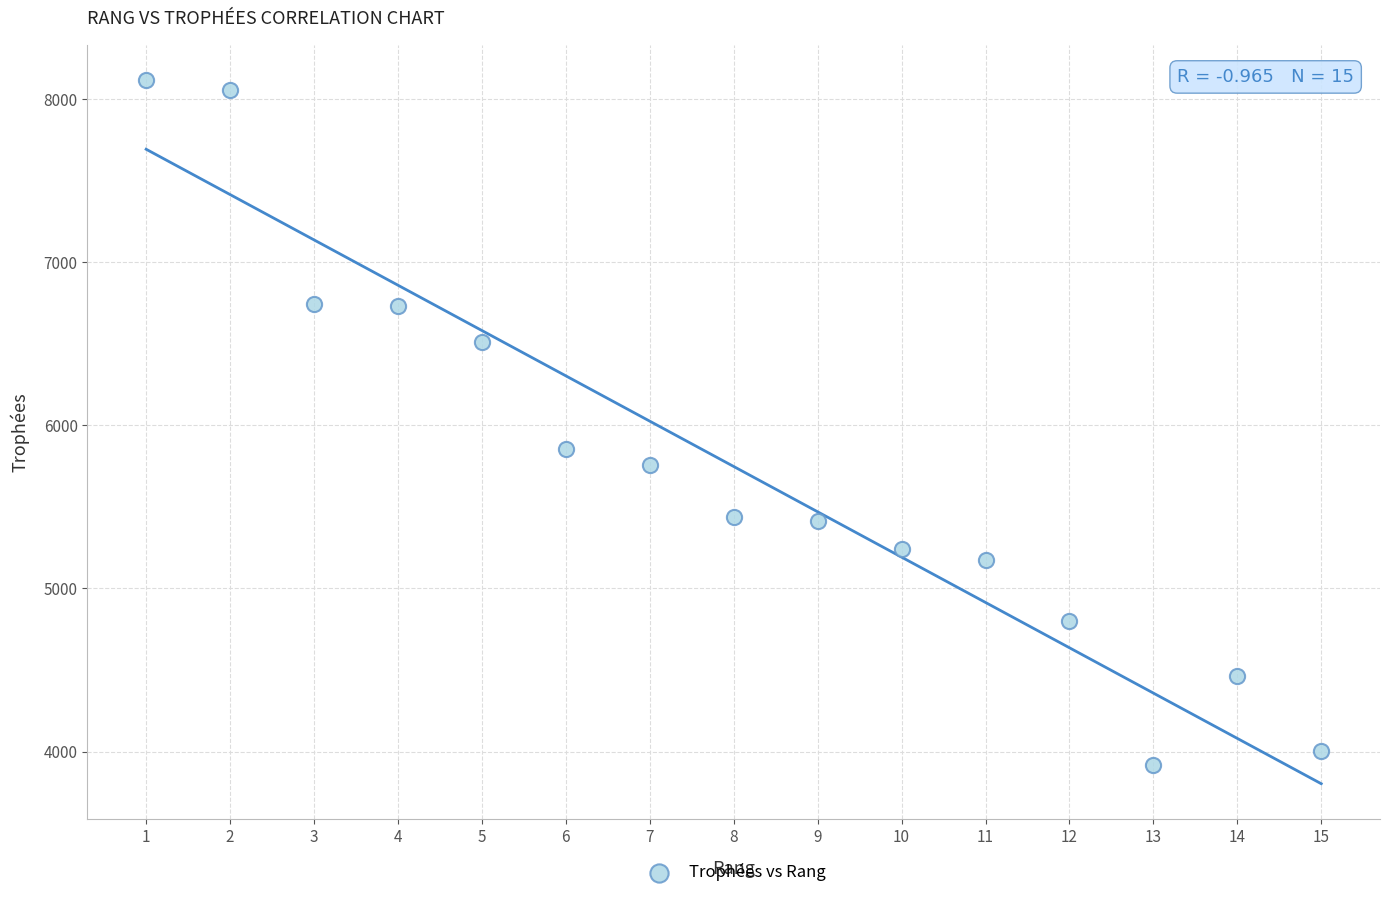

What is the range of X values (max minus min)?

14